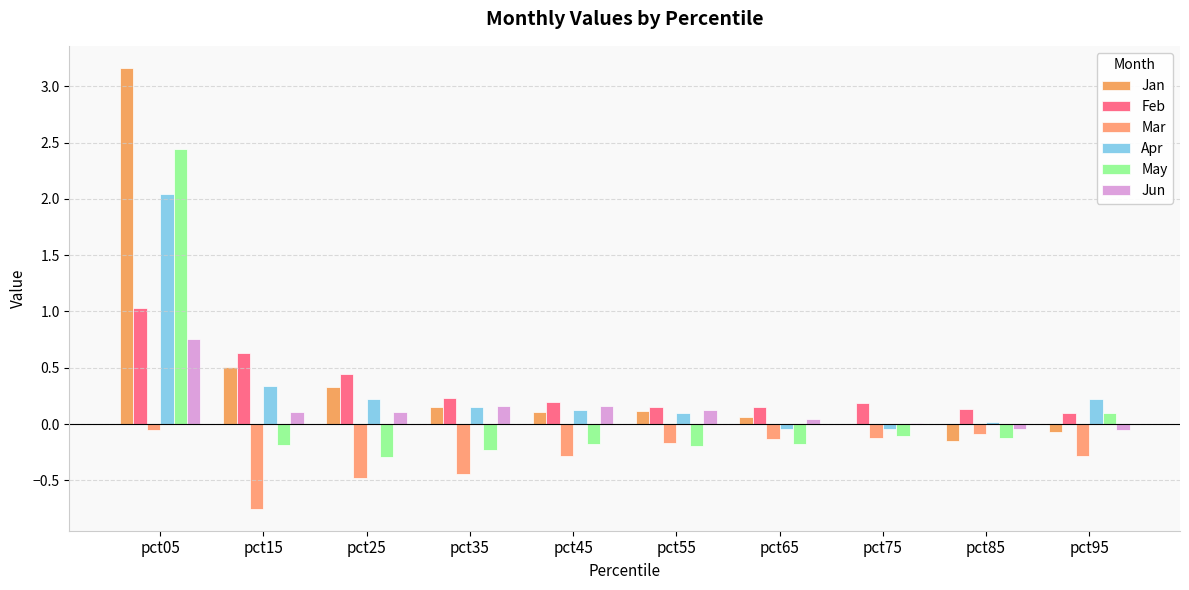

The value of May at pct95 is 0.1. True or false?

True